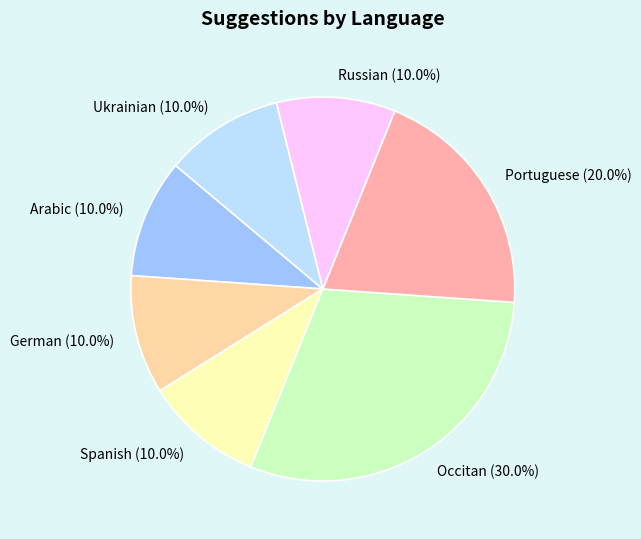

To the nearest percent, what percentage of the pie is German?

10%